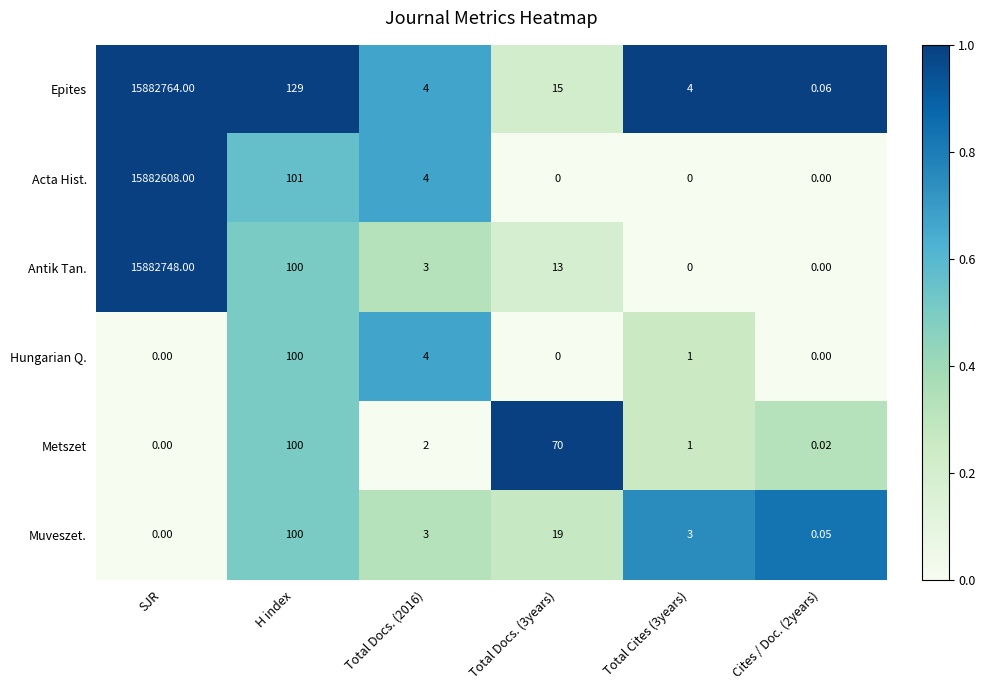

Which label corresponds to the largest value in the chart?

SJR